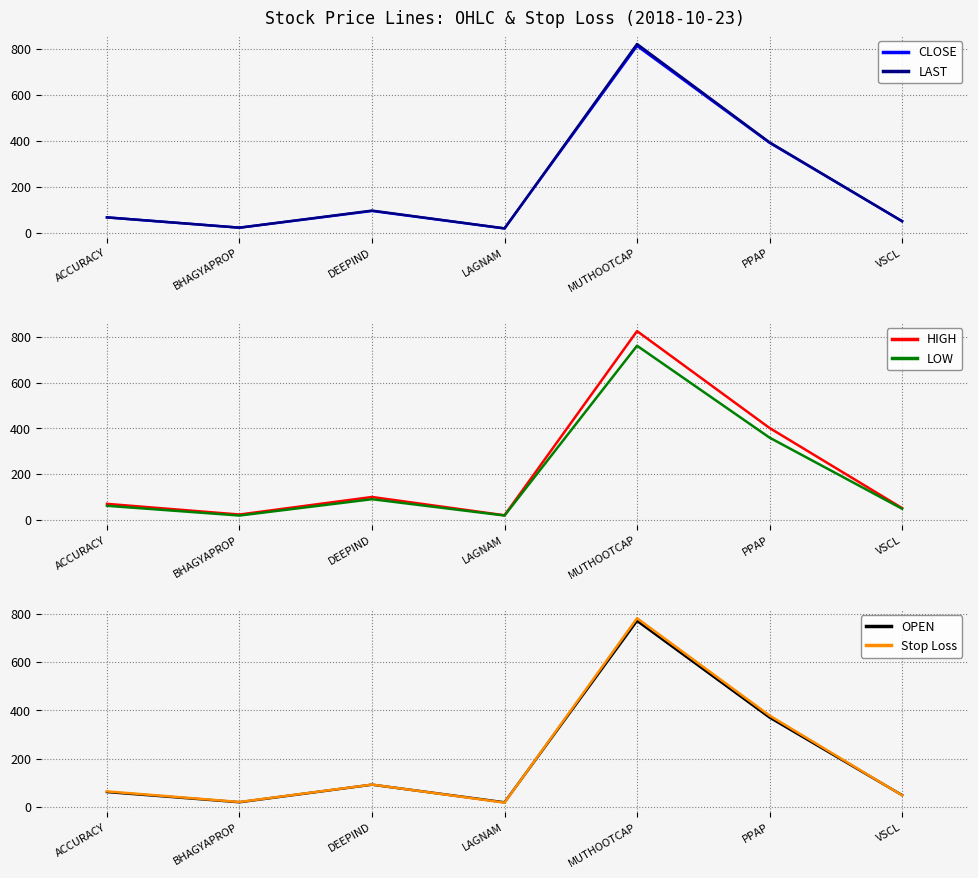

At which label does Stop Loss first exceed 64?

ACCURACY